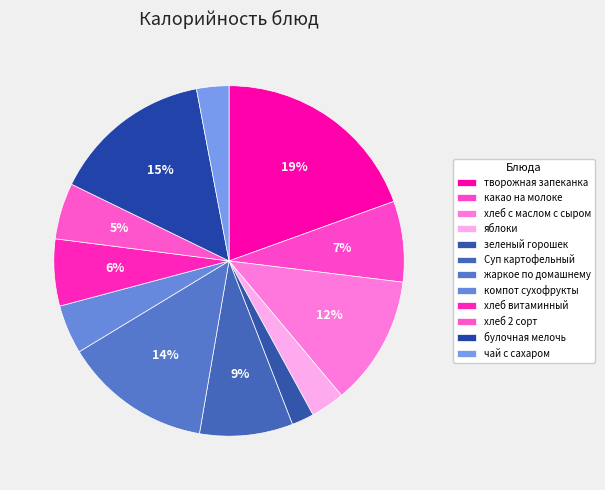

Count the number of slices in the pie.

12